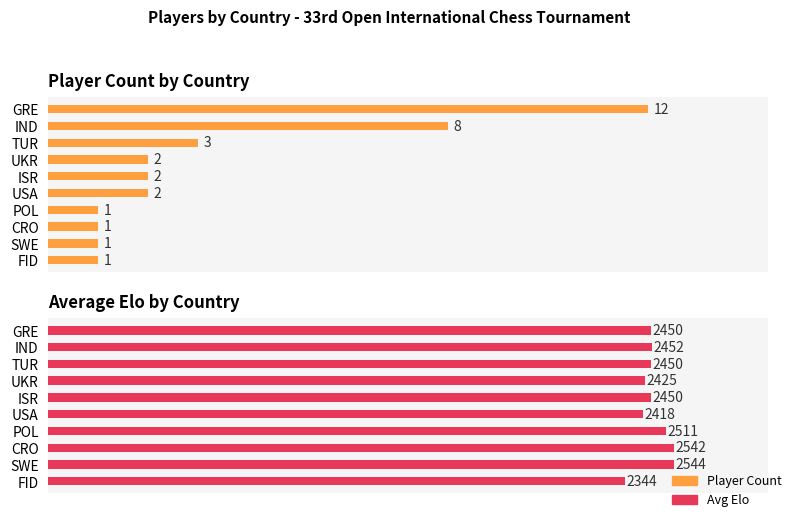

The value of Avg Elo at 6 is 2511. True or false?

True